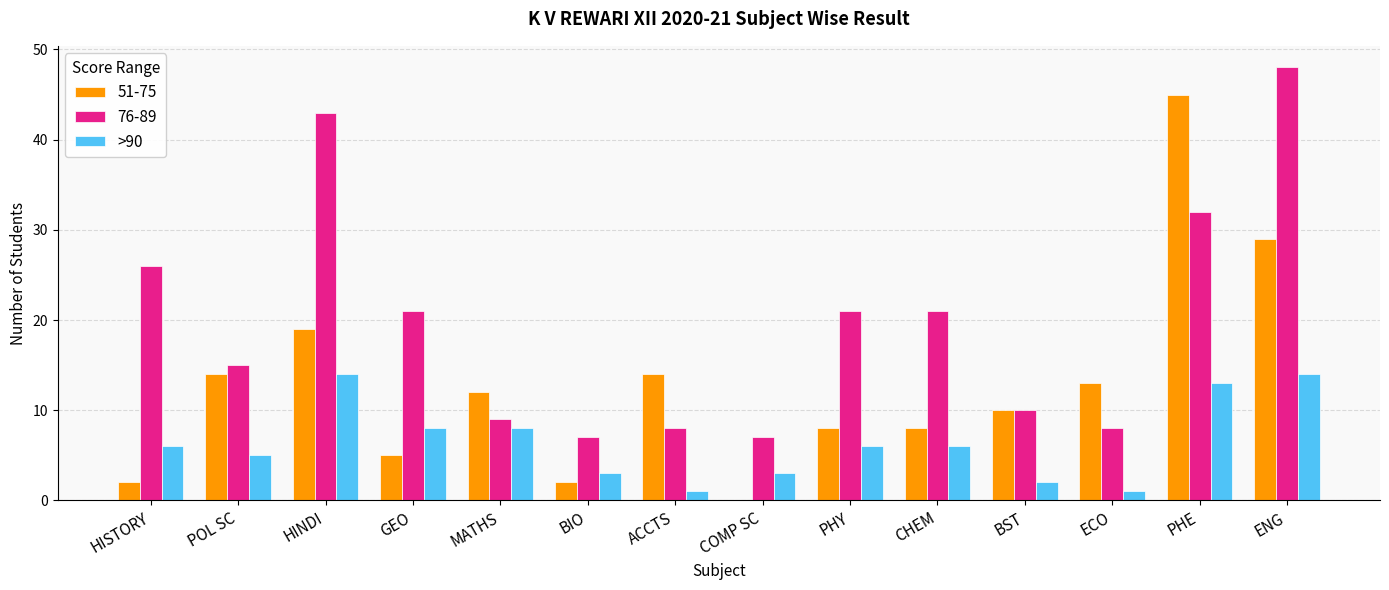

Are the bars grouped side by side (vs. stacked)?

Yes